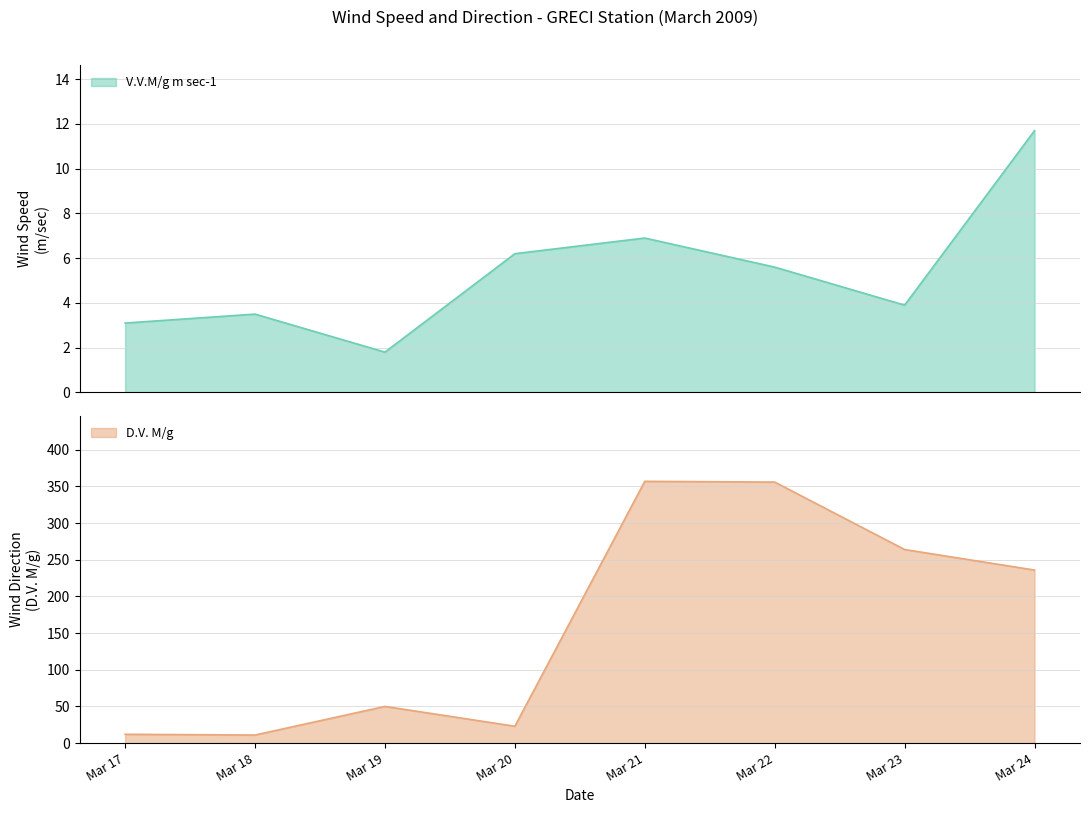

The D.V. M/g series shows 50 at Mar 19. True or false?

True